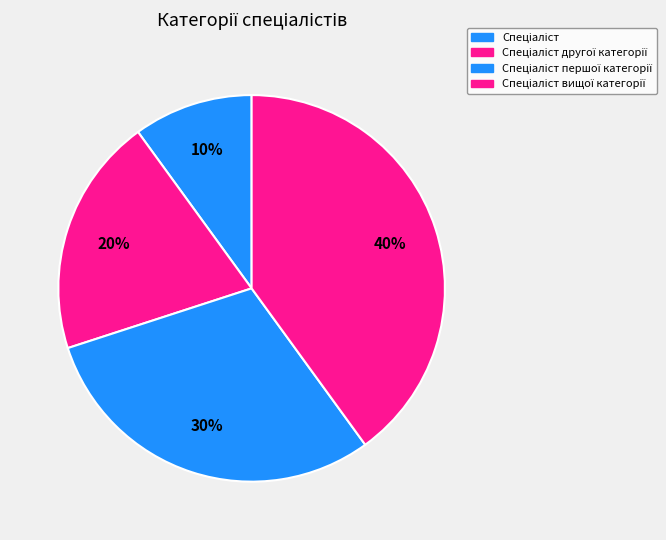

Combined, what portion of the pie is Спеціаліст and Спеціаліст першої категорії?

40.0%